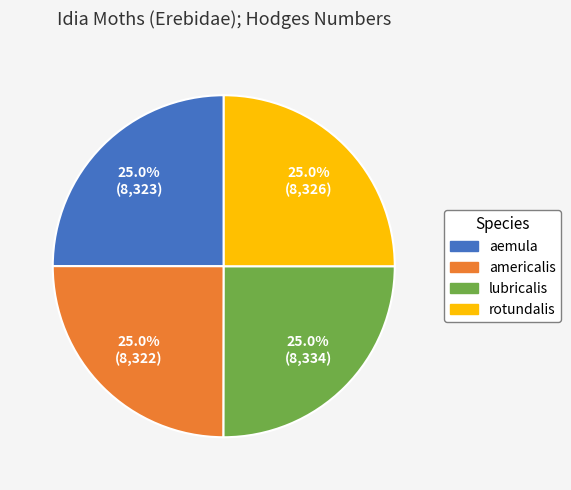

To the nearest percent, what portion does americalis represent?

25%